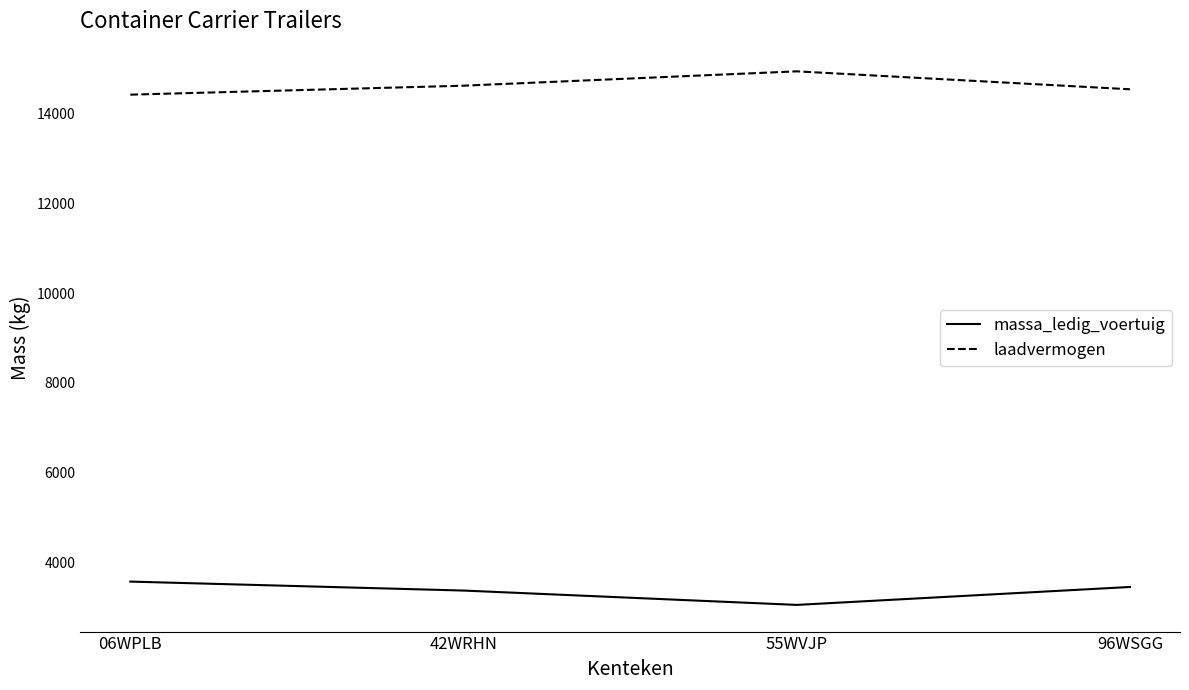

What is the sum of the laadvermogen values at 55WVJP and 06WPLB?

29380